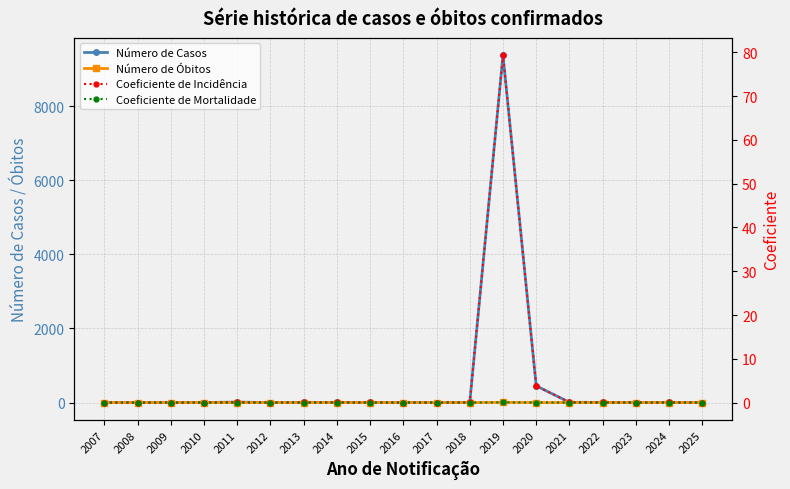

True or false: Número de Óbitos and Número de Casos intersect in this chart.

False